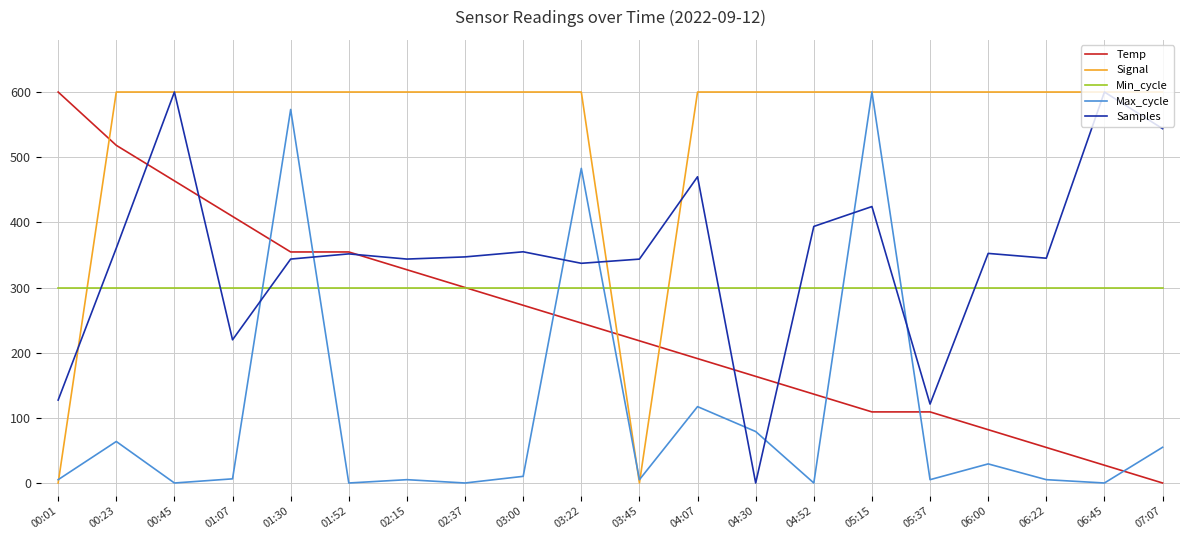

Is this an area chart (filled region under the line)?

No